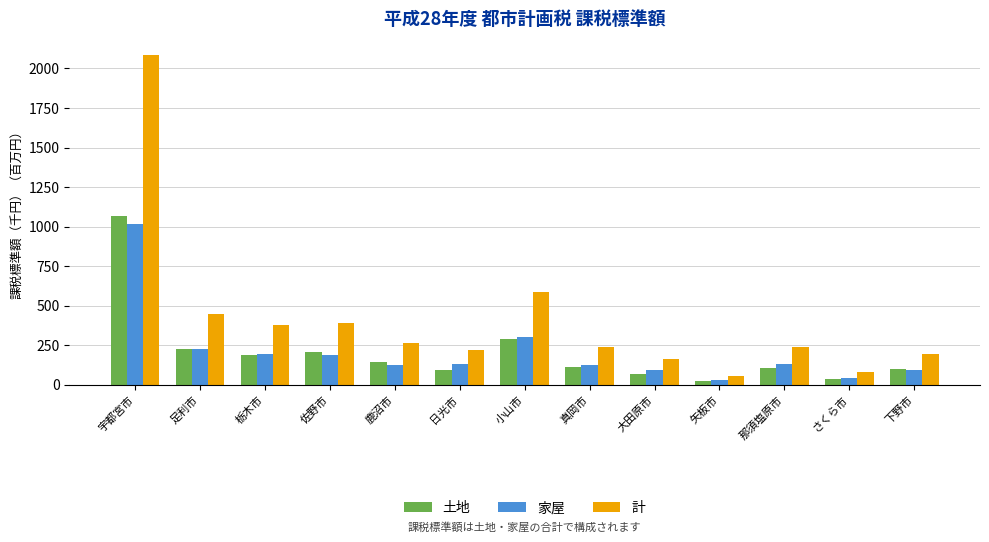

Which series changed the most between 宇都宮市 and 栃木市?

計